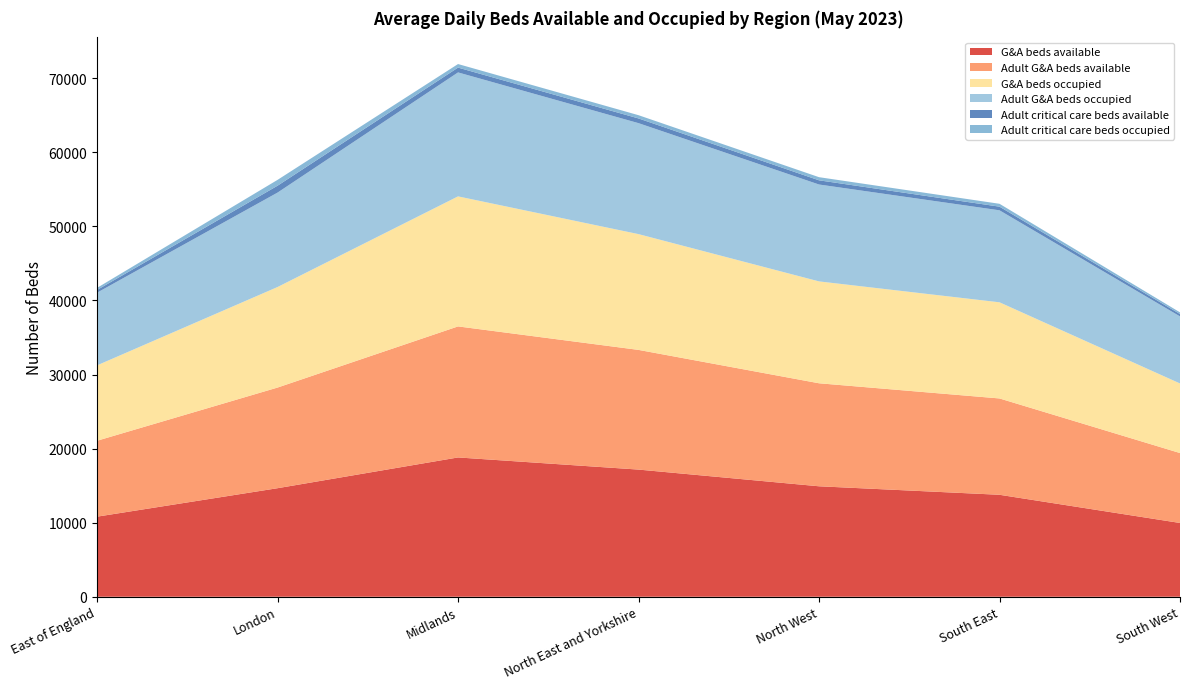

Reading right to left, list all the values displayed in this chart.

G&A beds available: 9961	13767	14914	17169	18808	14655	10813
Adult G&A beds available: 9441	13006	13908	16160	17692	13589	10250
G&A beds occupied: 9395	12982	13756	15632	17556	13575	10179
Adult G&A beds occupied: 9055	12420	13081	14982	16737	12747	9812
Adult critical care beds available: 319	493	567	637	652	931	368
Adult critical care beds occupied: 227	388	423	438	480	789	281